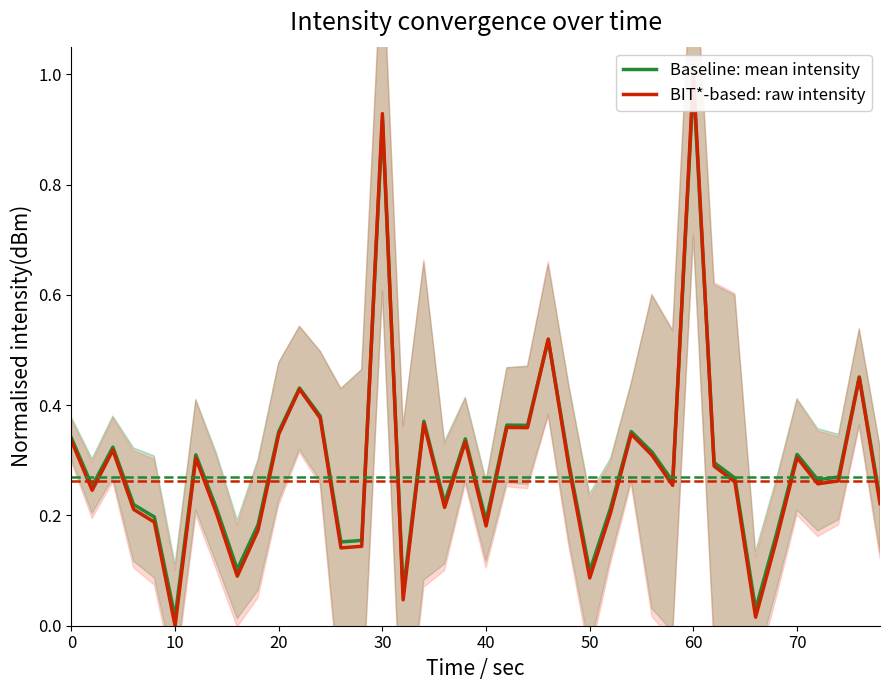

At 30, list the series in order from smallest to largest.

Baseline: mean intensity, BIT*-based: raw intensity